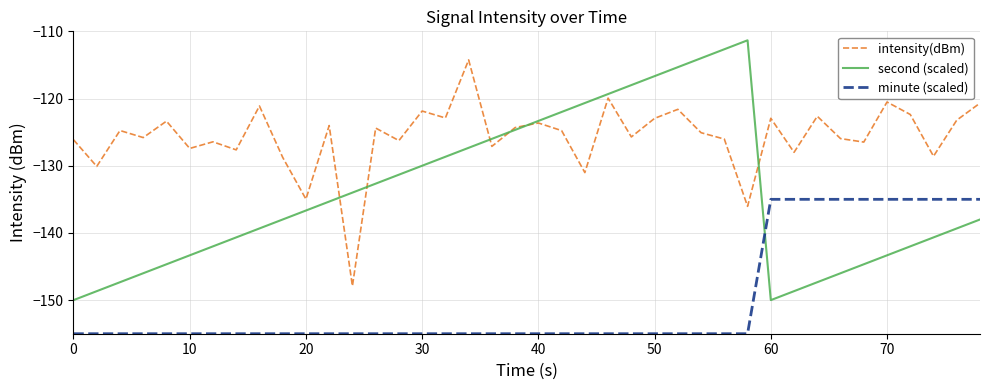

Which series has the widest spread of values?

second (scaled)